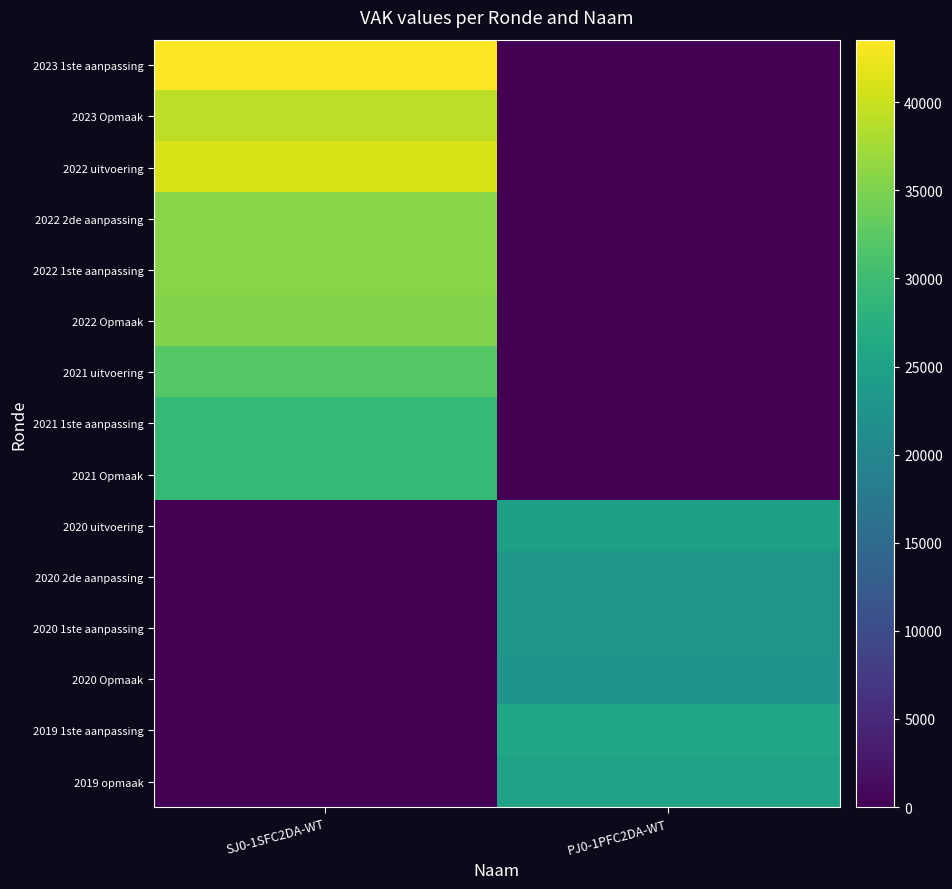

Reading left to right, transcribe all the data shown in this chart.

2023 1ste aanpassing: SJ0-1SFC2DA-WT=43545	PJ0-1PFC2DA-WT=0
2023 Opmaak: SJ0-1SFC2DA-WT=39211	PJ0-1PFC2DA-WT=0
2022 uitvoering: SJ0-1SFC2DA-WT=41131	PJ0-1PFC2DA-WT=0
2022 2de aanpassing: SJ0-1SFC2DA-WT=35857	PJ0-1PFC2DA-WT=0
2022 1ste aanpassing: SJ0-1SFC2DA-WT=35857	PJ0-1PFC2DA-WT=0
2022 Opmaak: SJ0-1SFC2DA-WT=35259	PJ0-1PFC2DA-WT=0
2021 uitvoering: SJ0-1SFC2DA-WT=32099	PJ0-1PFC2DA-WT=0
2021 1ste aanpassing: SJ0-1SFC2DA-WT=29249	PJ0-1PFC2DA-WT=0
2021 Opmaak: SJ0-1SFC2DA-WT=29249	PJ0-1PFC2DA-WT=0
2020 uitvoering: SJ0-1SFC2DA-WT=0	PJ0-1PFC2DA-WT=24760
2020 2de aanpassing: SJ0-1SFC2DA-WT=0	PJ0-1PFC2DA-WT=23057
2020 1ste aanpassing: SJ0-1SFC2DA-WT=0	PJ0-1PFC2DA-WT=23057
2020 Opmaak: SJ0-1SFC2DA-WT=0	PJ0-1PFC2DA-WT=22511
2019 1ste aanpassing: SJ0-1SFC2DA-WT=0	PJ0-1PFC2DA-WT=25813
2019 opmaak: SJ0-1SFC2DA-WT=0	PJ0-1PFC2DA-WT=25115